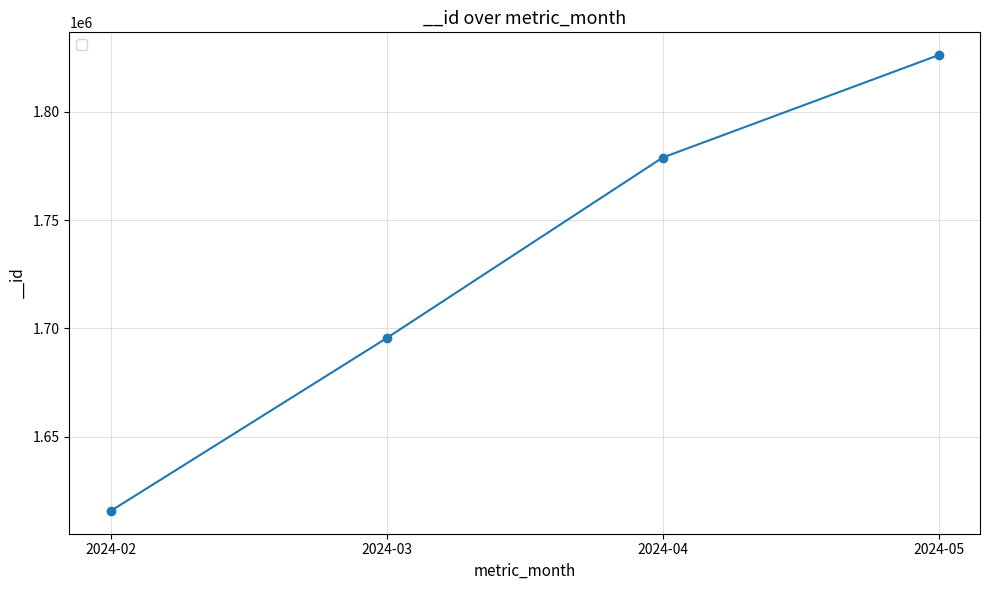

Between 2024-04 and 2024-02, which is larger?

2024-04